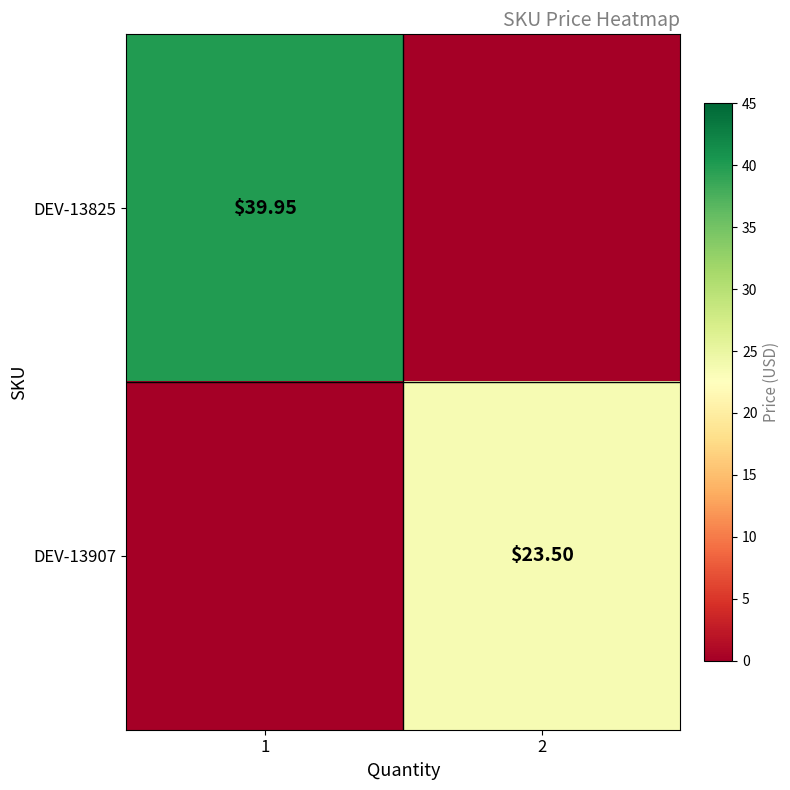

What is the difference between the DEV-13825 values at 2 and 1?

40.0